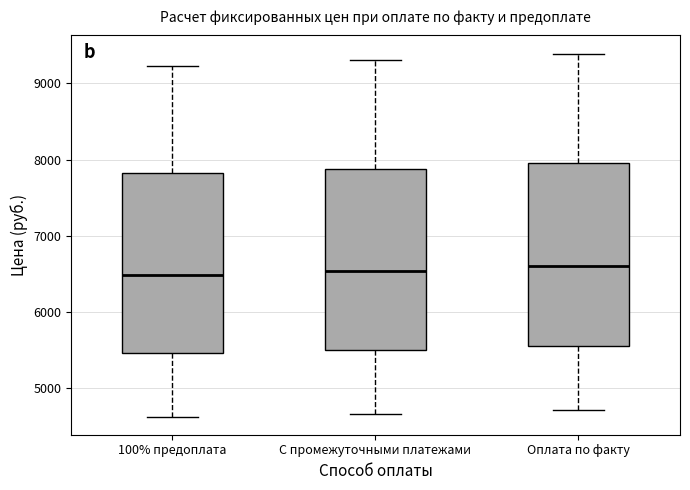

Where does the lower whisker of the box for С промежуточными платежами end on the y-axis? The values are not printed on the chart, so give them approximately, as read against the axis.

4700